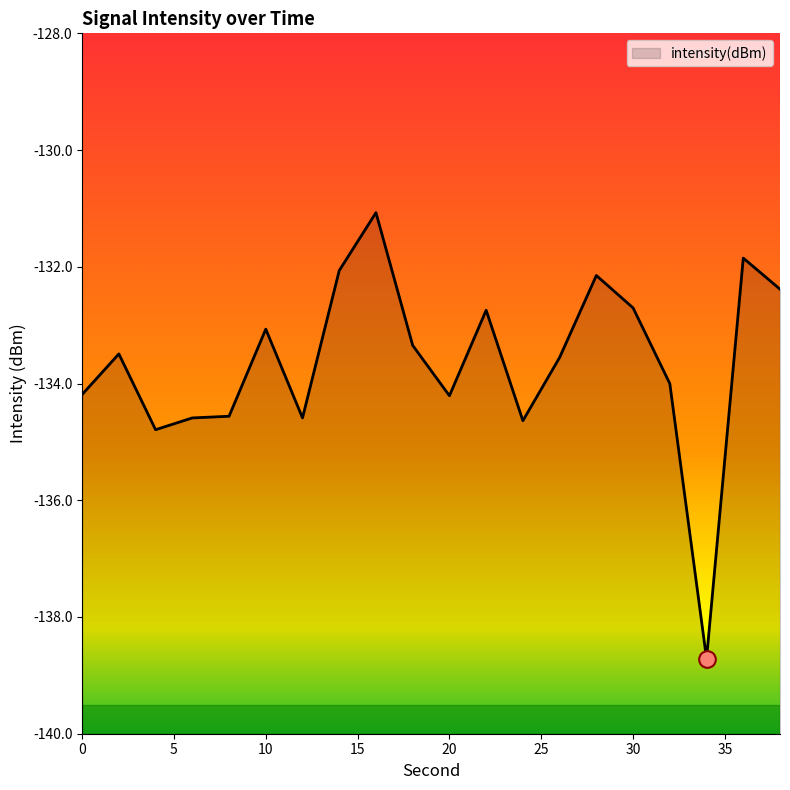

What is the change in value from 4 to 8?

+0.2